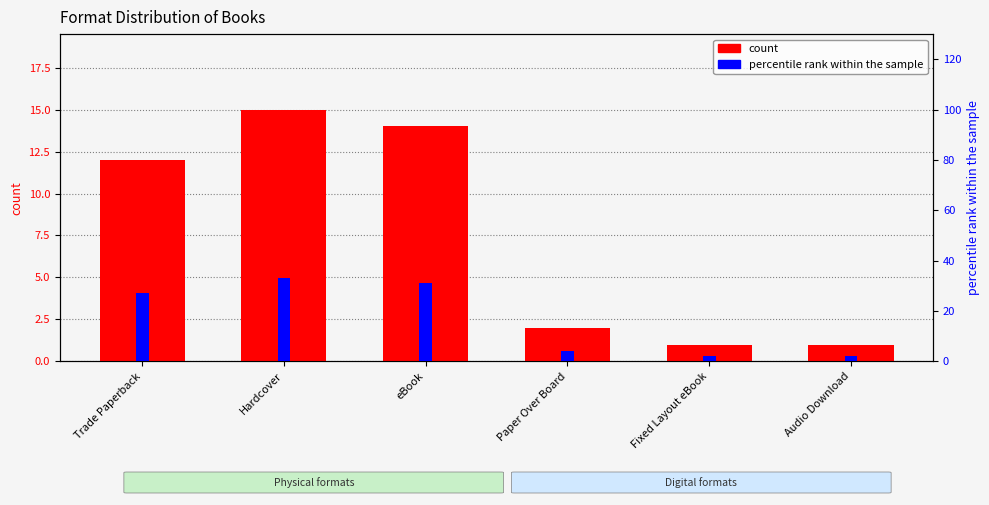

At how many categories does at least one series exceed 13?

3